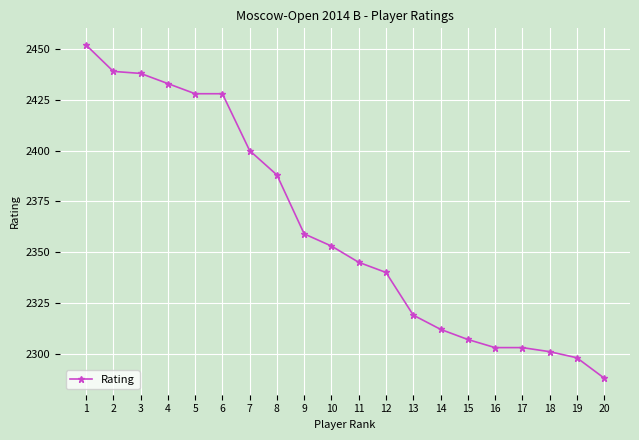

Does the chart display data point markers on the line(s)?

Yes